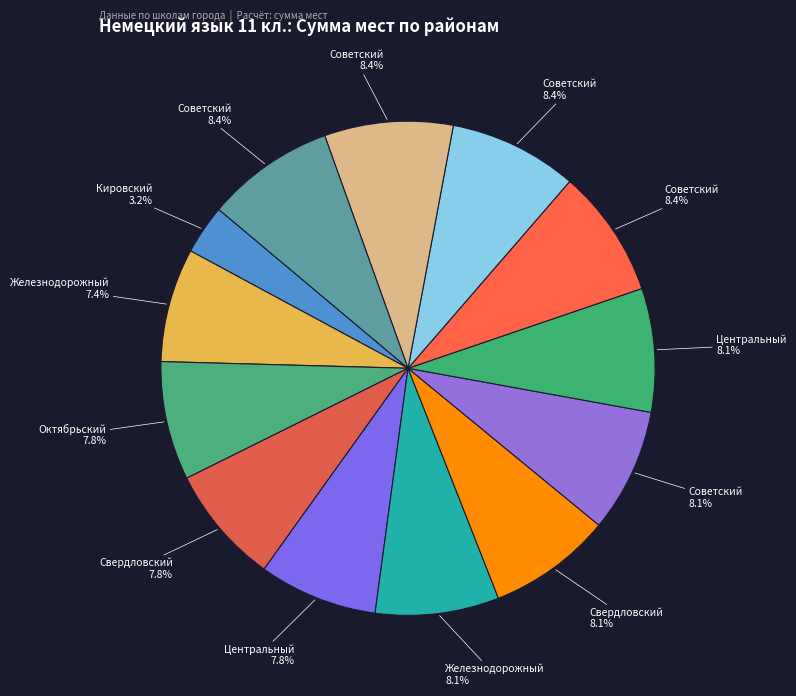

How many slices are in this pie chart?

13